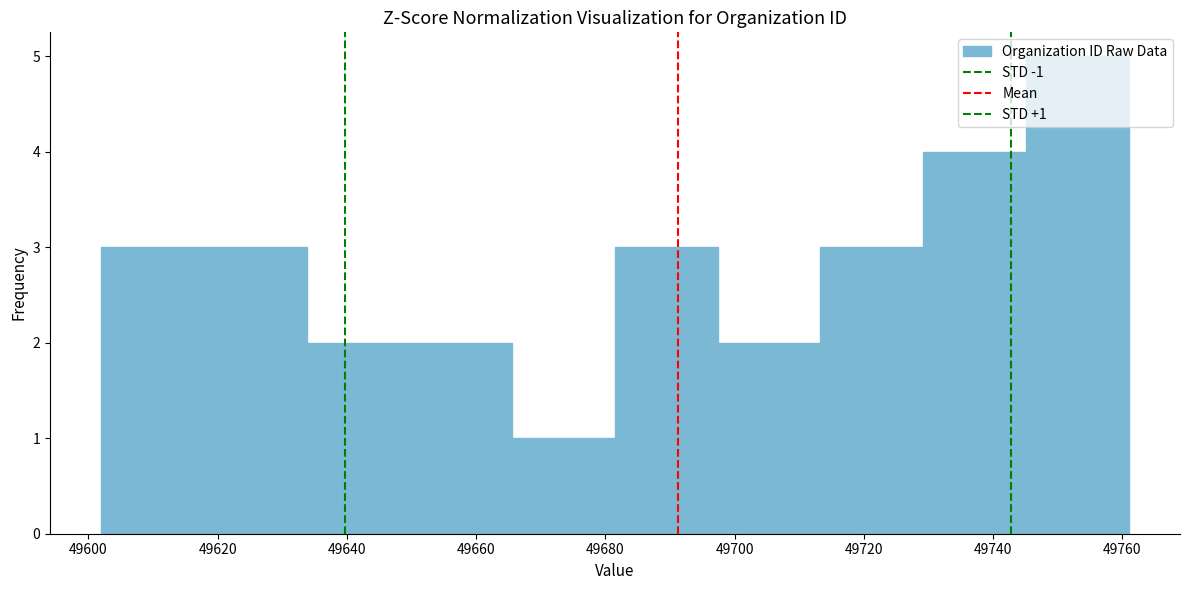

Which range on the x-axis has the tallest bar?

49746 to 49762